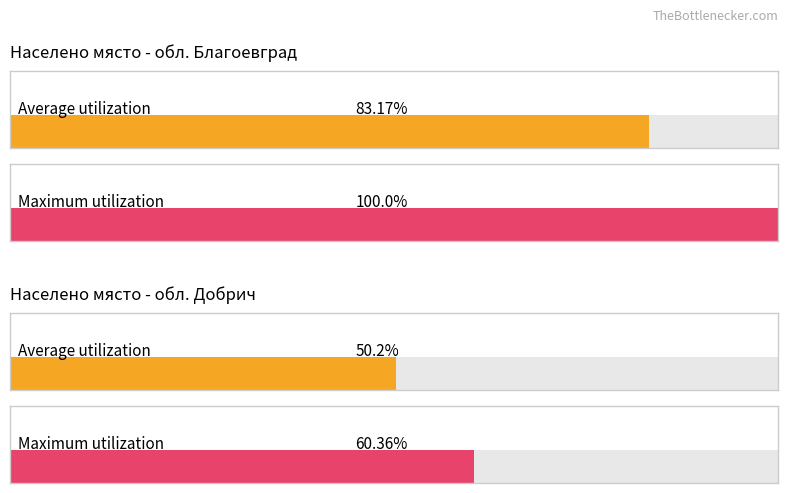

What are all the series names shown in the legend?

Average utilization, Maximum utilization